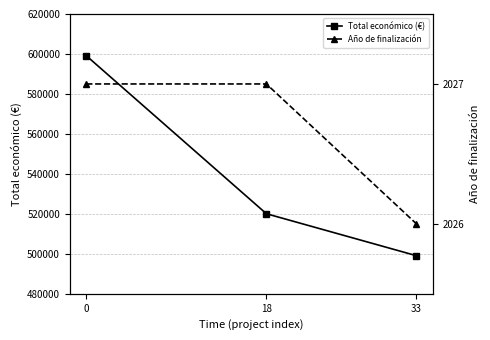

Does the chart display data point markers on the line(s)?

Yes